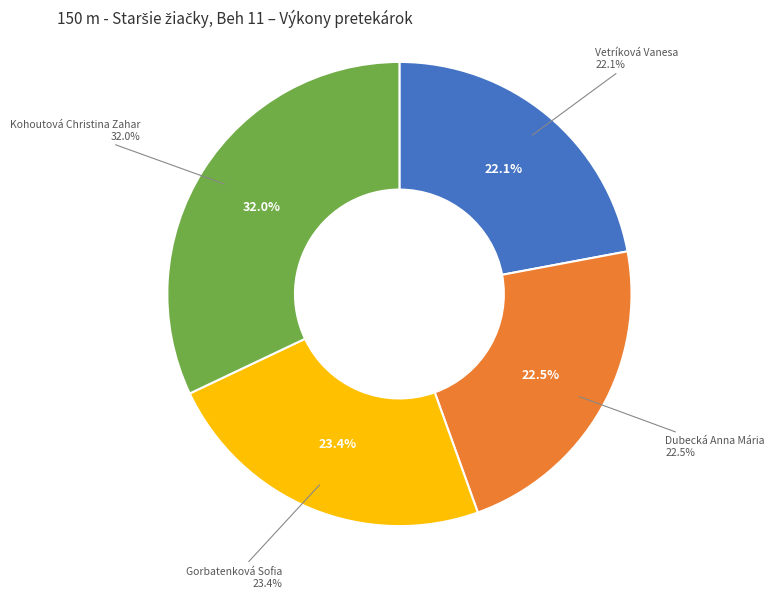

Which category has the biggest portion of the pie?

Kohoutová Christina Zahar